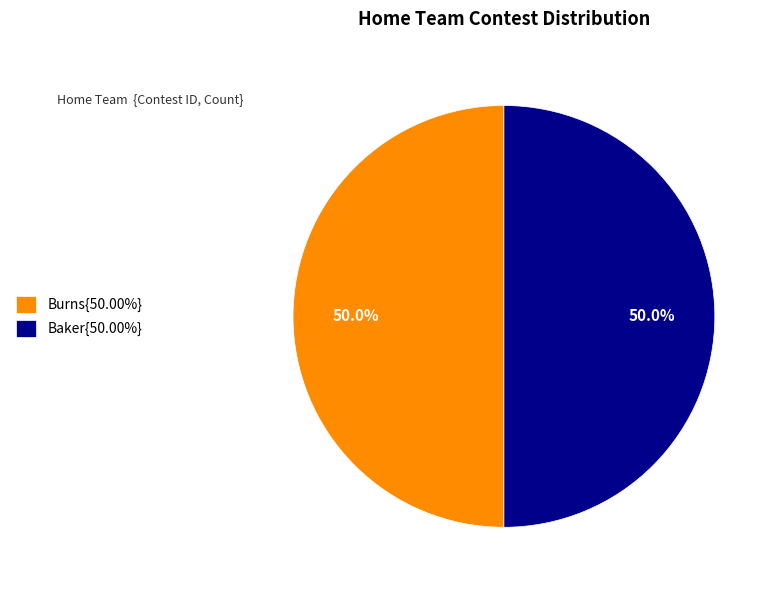

Approximately how many times larger is the value at Baker{50.00%} compared to Burns{50.00%}?

1.0